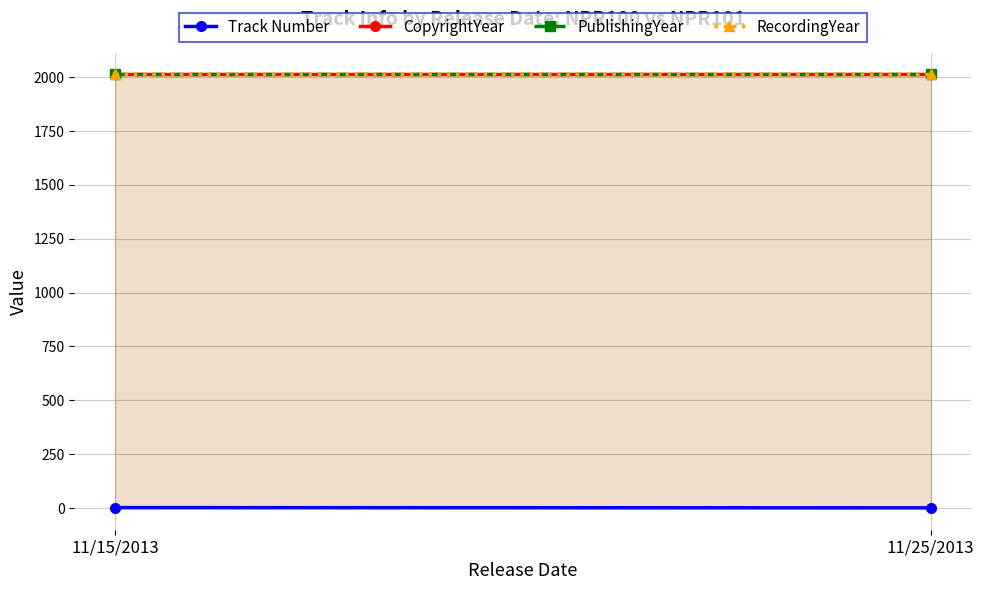

Reading left to right, list all the values displayed in this chart.

Track Number: 11/15/2013=2	11/25/2013=1
CopyrightYear: 11/15/2013=2013	11/25/2013=2013
PublishingYear: 11/15/2013=2013	11/25/2013=2013
RecordingYear: 11/15/2013=2013	11/25/2013=2013